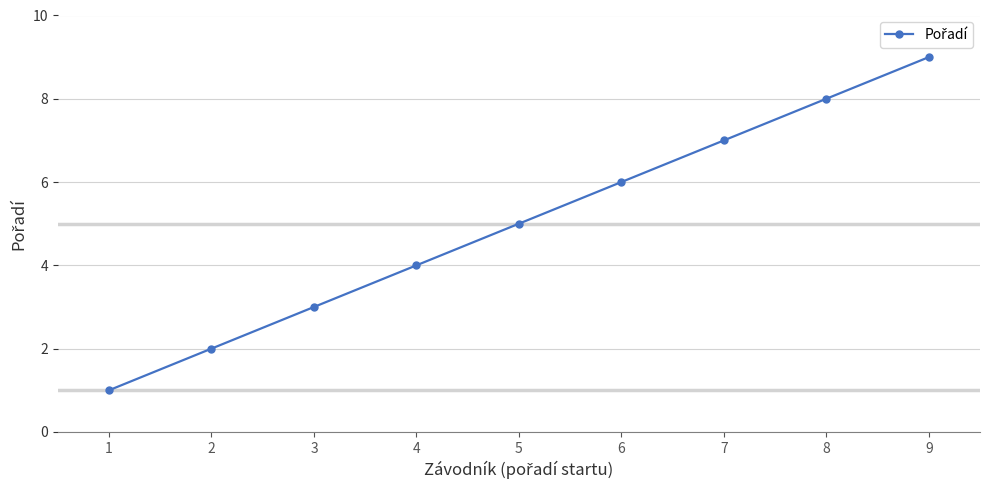

Rank the categories by value from highest to lowest.

9, 8, 7, 6, 5, 4, 3, 2, 1